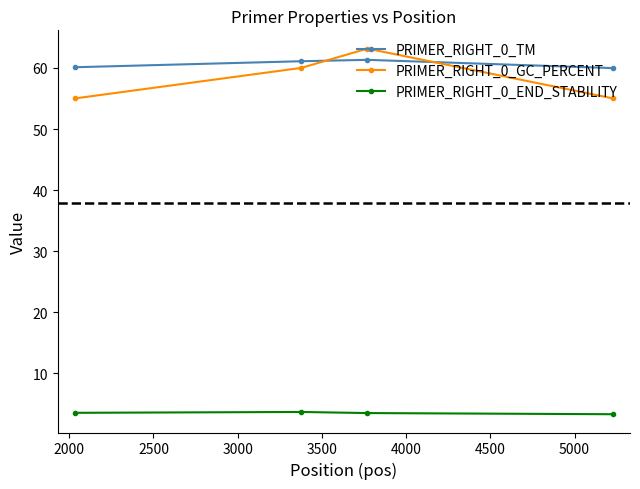

True or false: PRIMER_RIGHT_0_END_STABILITY and PRIMER_RIGHT_0_TM intersect in this chart.

False